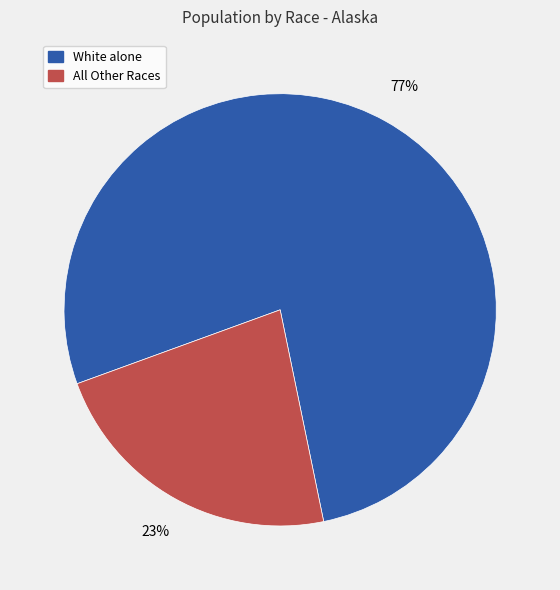

How many segments does this pie chart have?

2